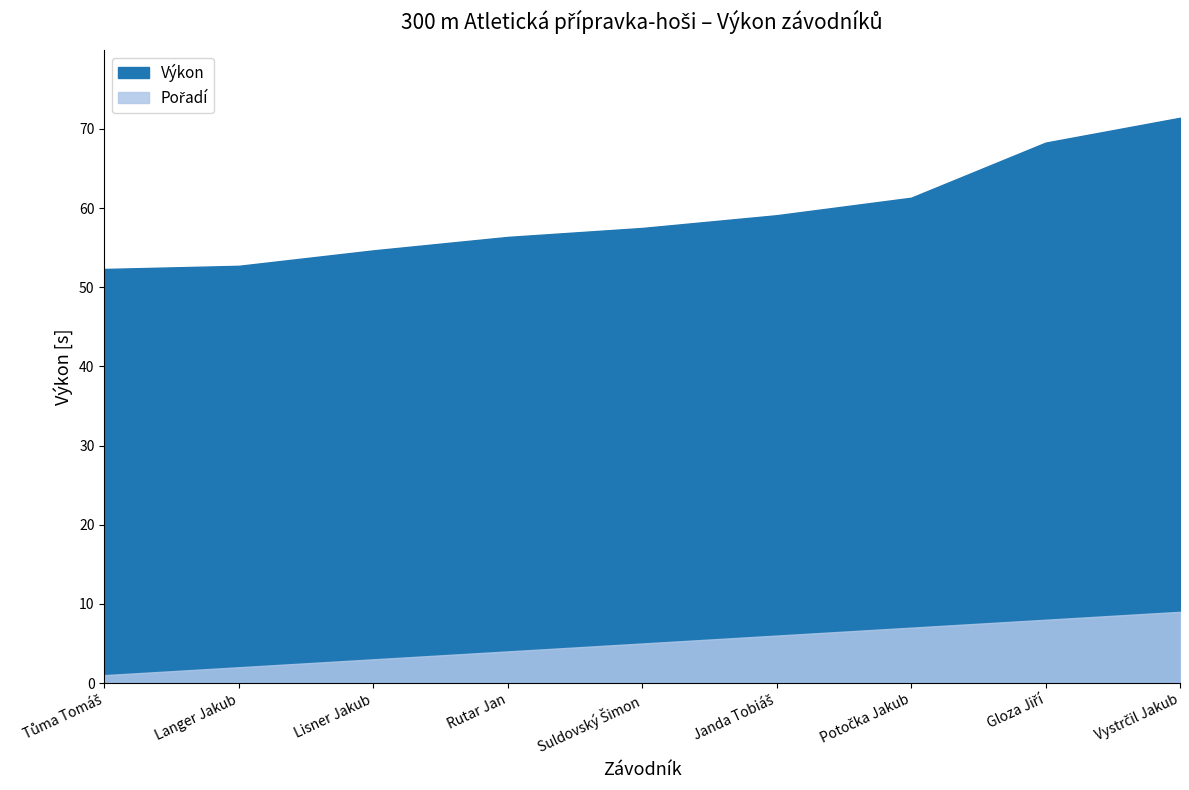

Rank the series at Potočka Jakub from lowest to highest value.

Pořadí, Výkon